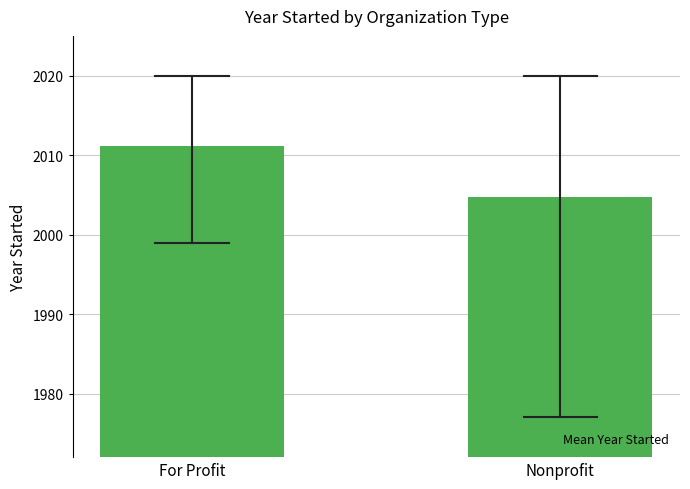

Reading left to right, what are all the values shown in this chart?

For Profit=2011.1	Nonprofit=2004.8